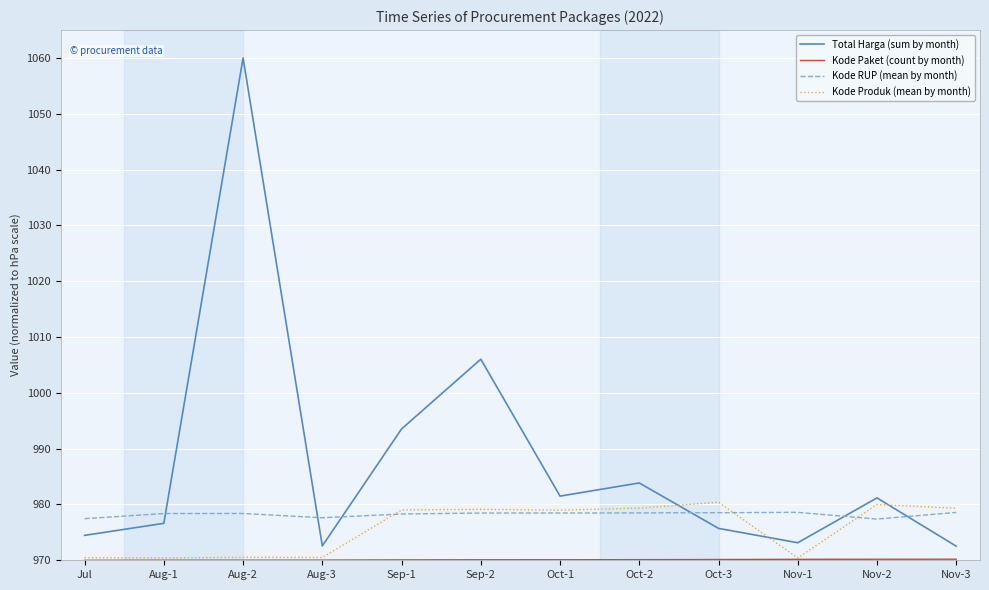

What is the total value across all series at Sep-1?

3920.9